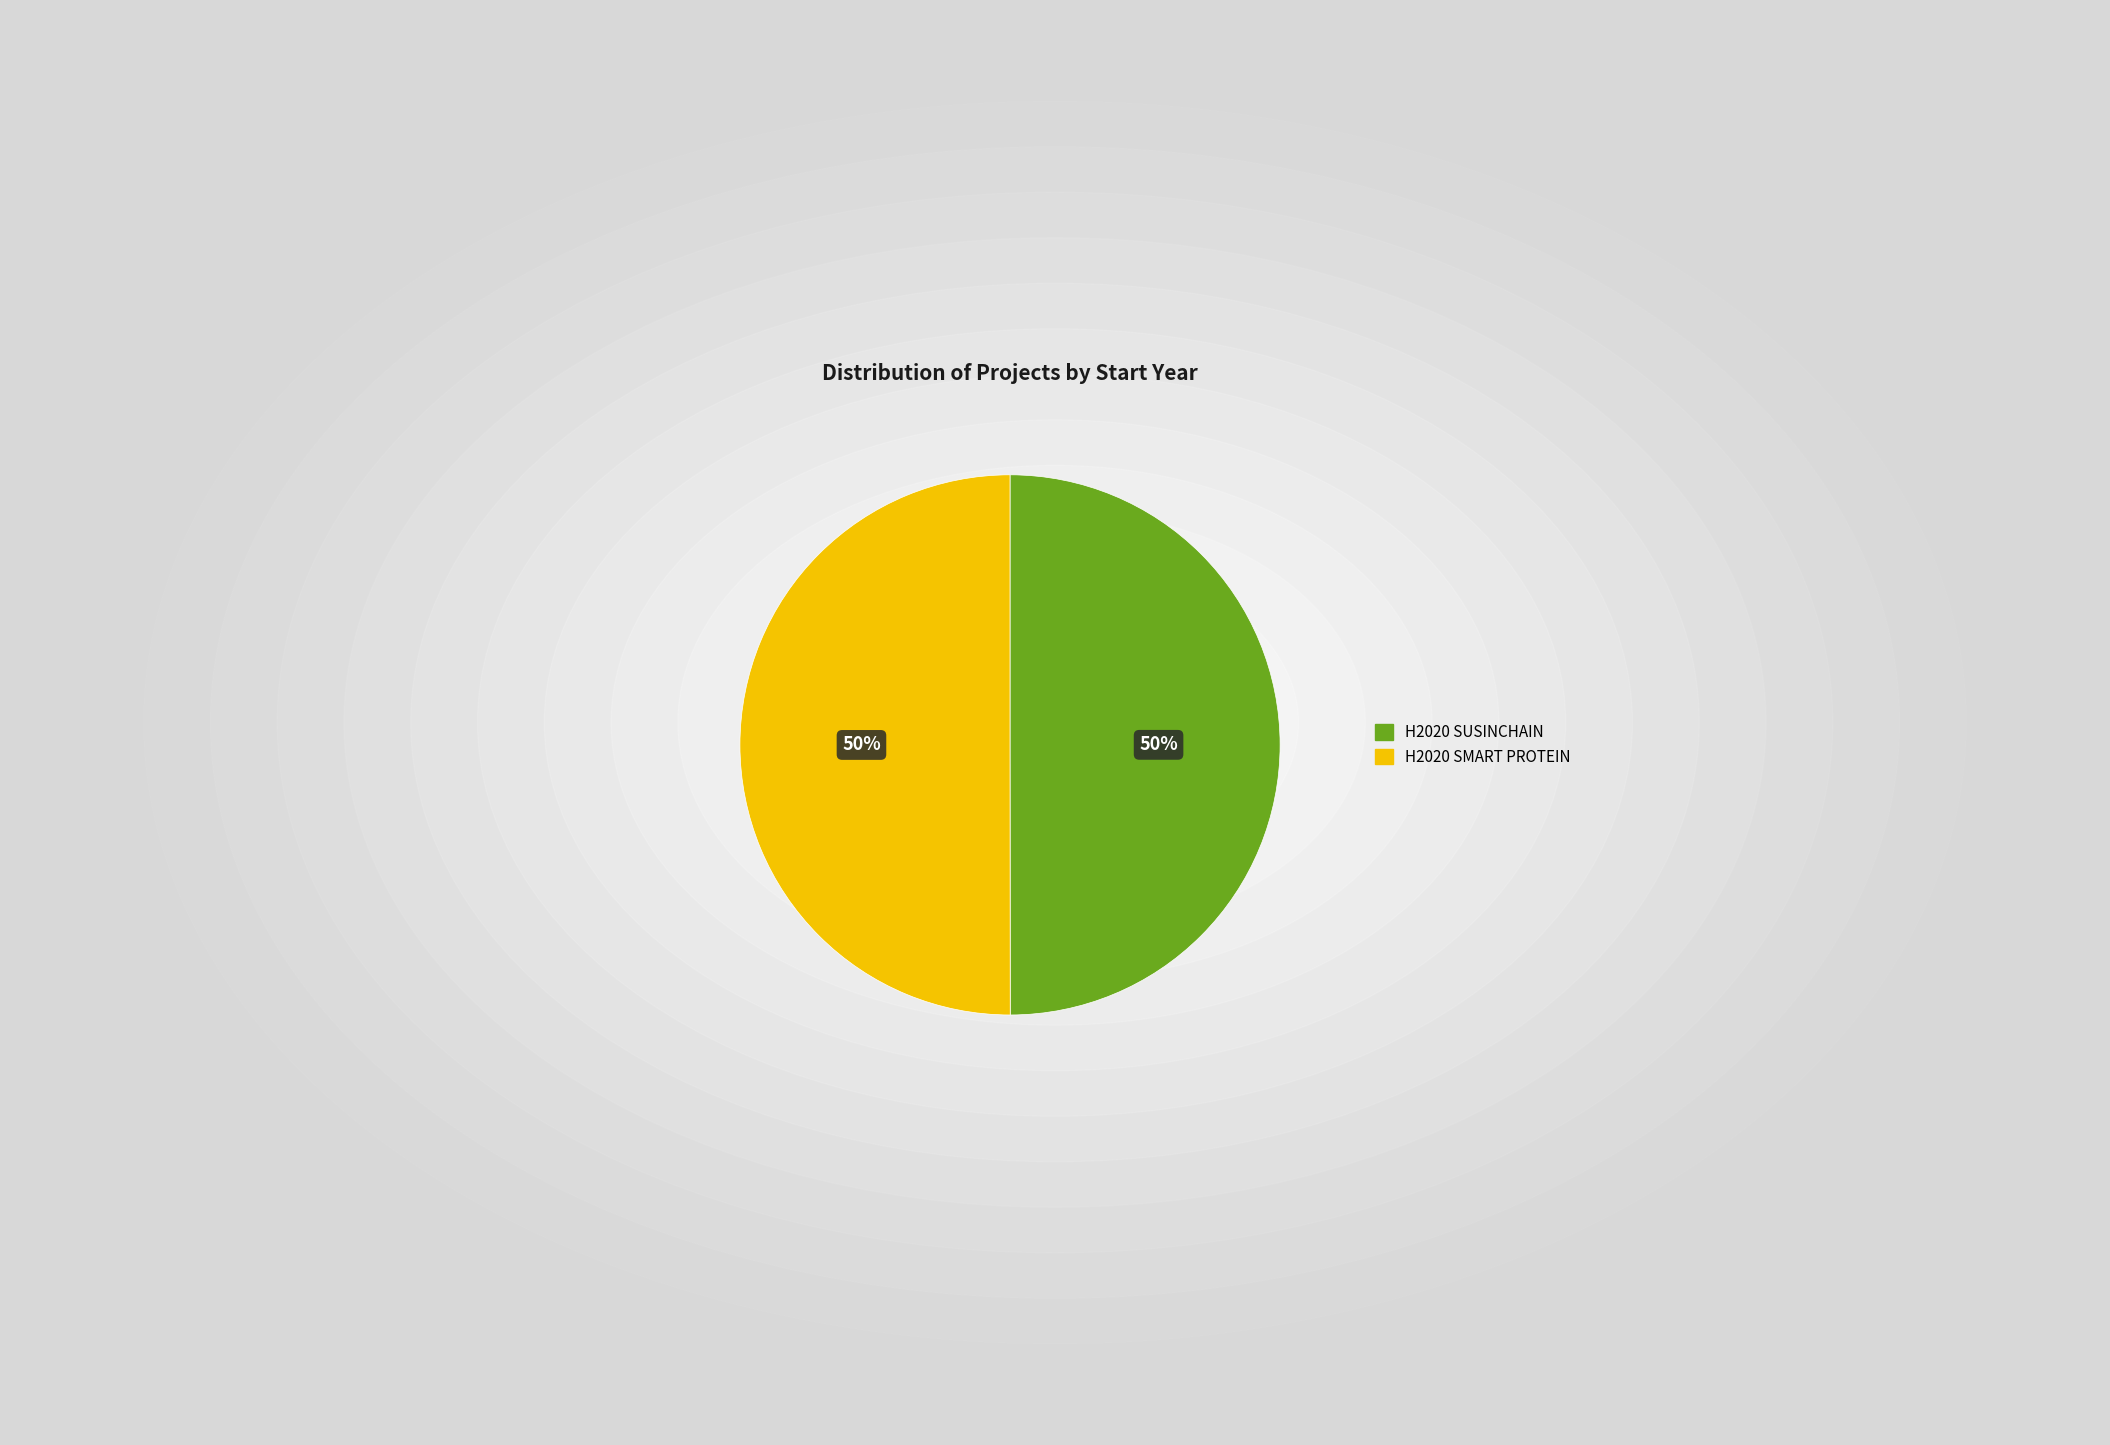

What is the ratio of the value at H2020 SMART PROTEIN to the value at H2020 SUSINCHAIN?

1.0